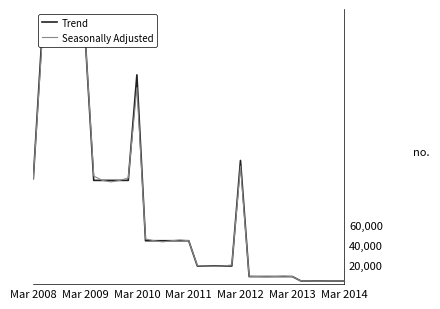

In Trend, how many points are higher than both neighbors (excluding endpoints)?

2